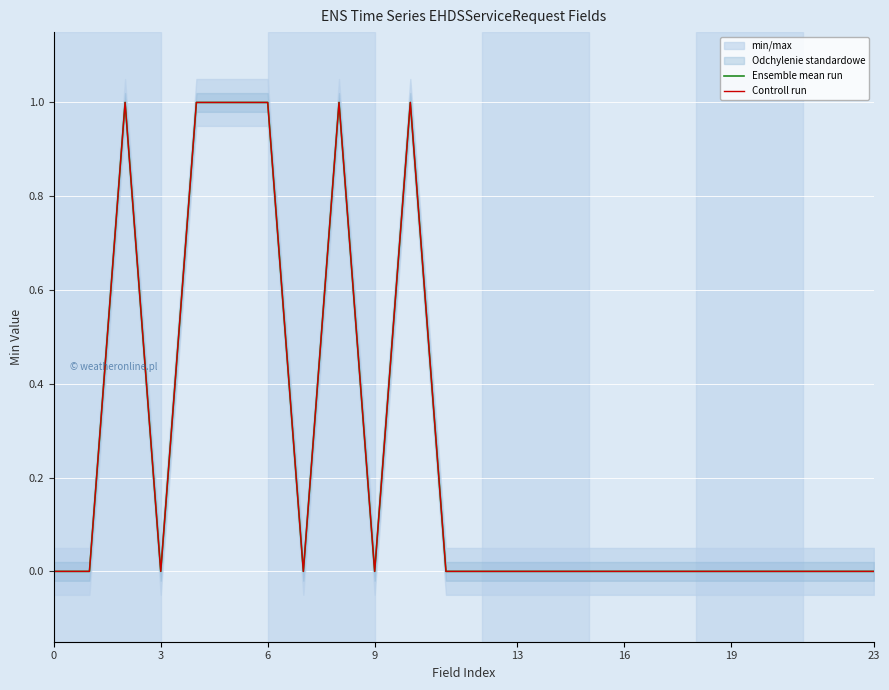

What is the label of the 22nd point from the left?

21